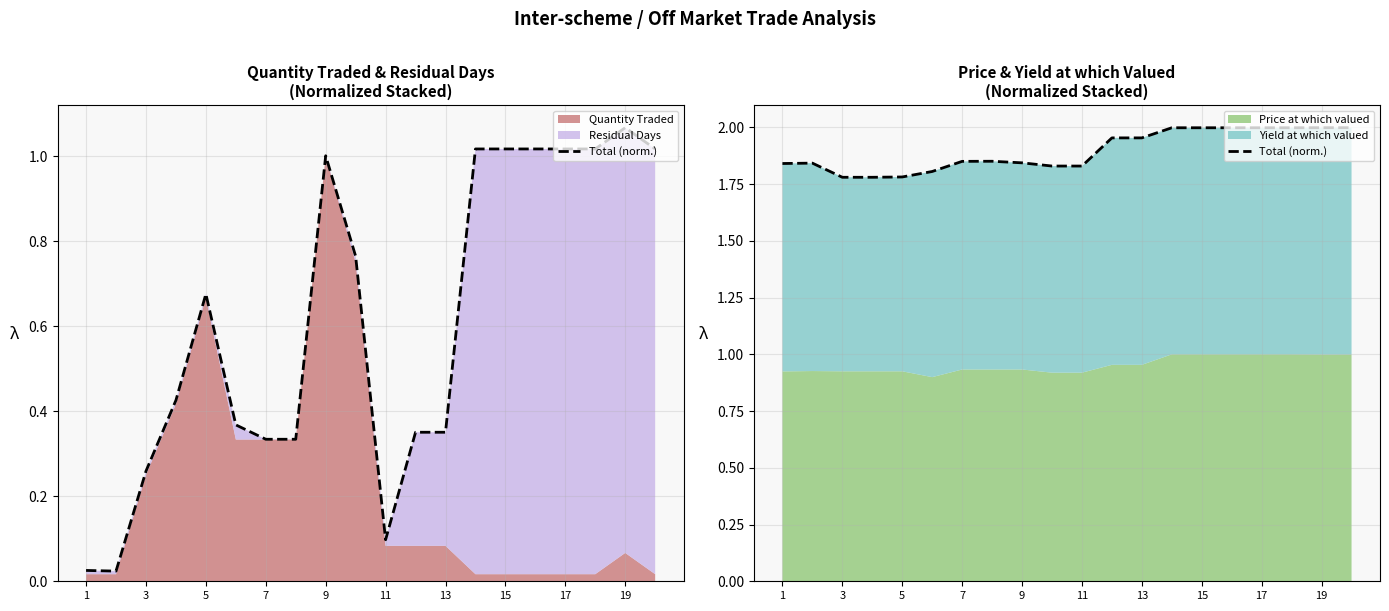

What is the ratio of the value at 15 to the value at 7?

1.1